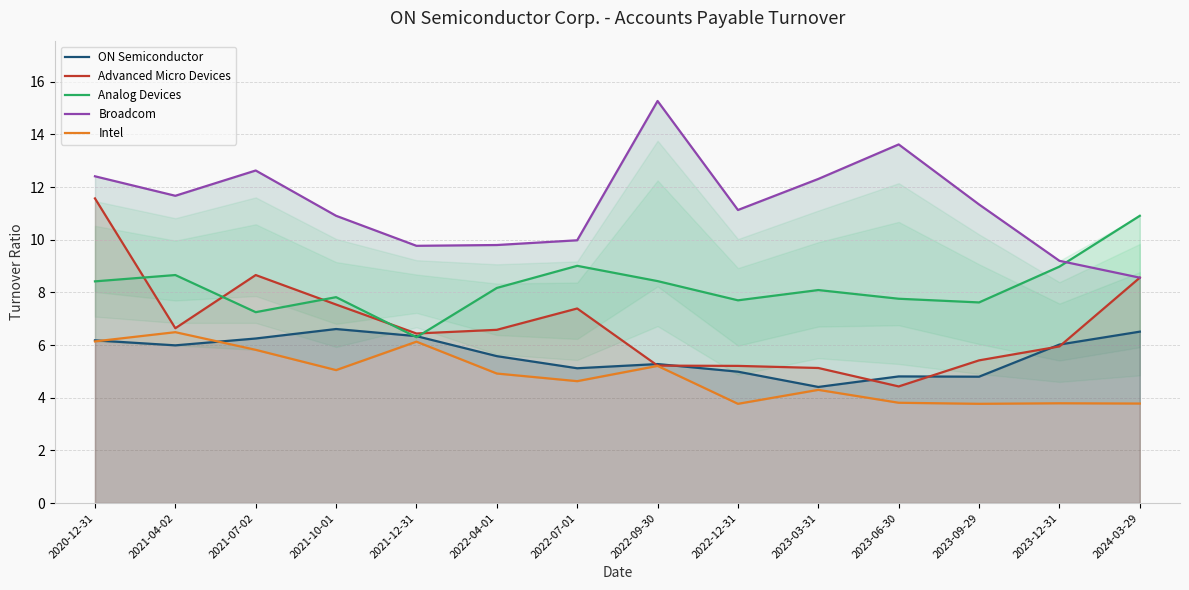

Which category has the highest value across all series?

2022-09-30